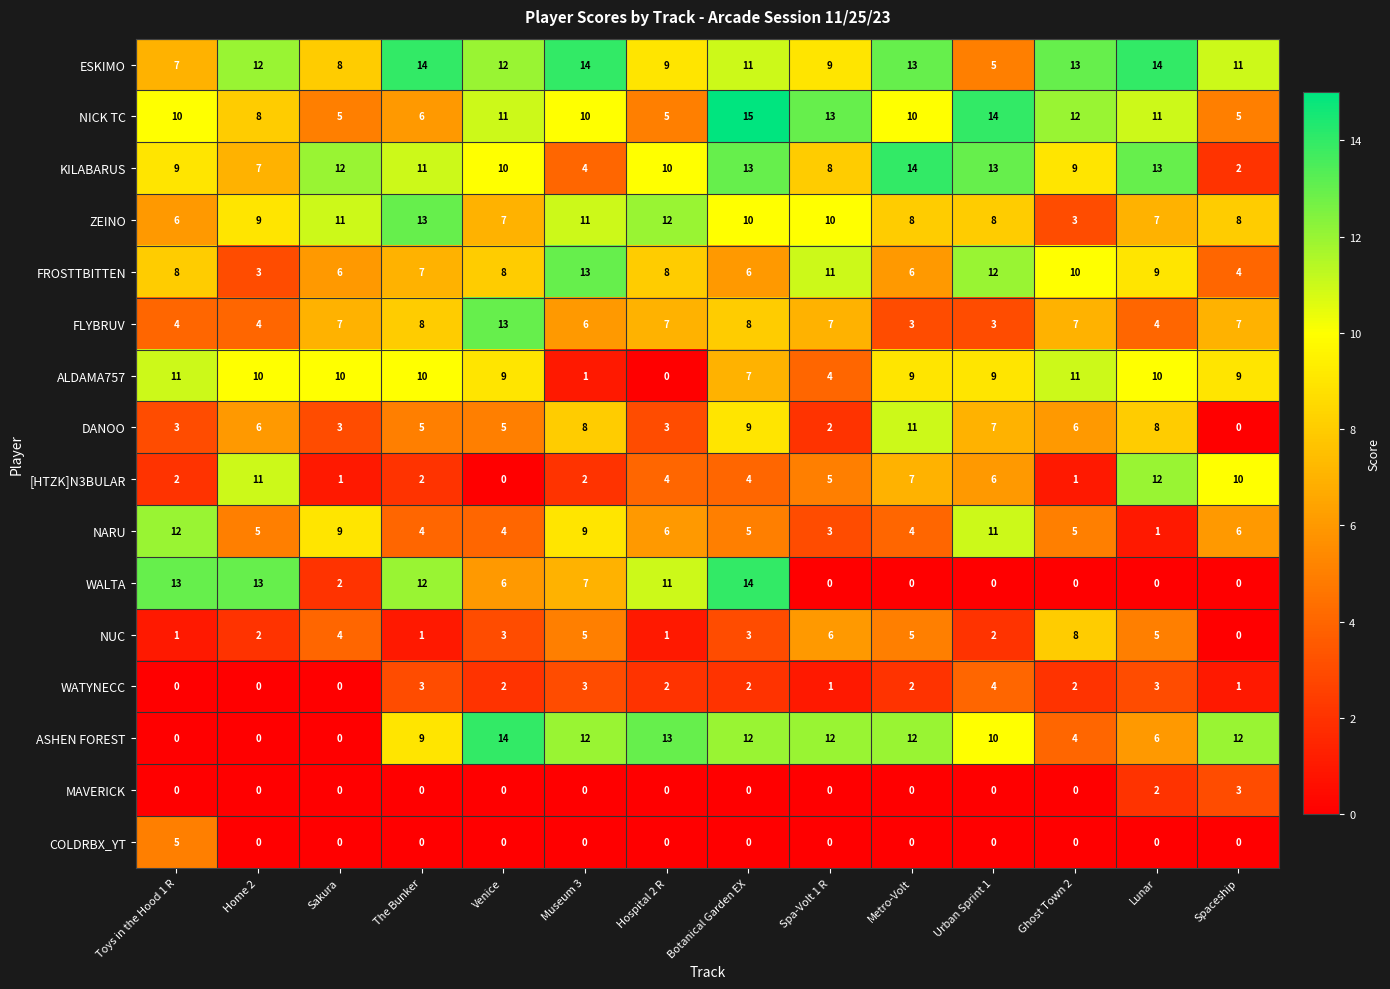

What is the greatest value displayed?

15